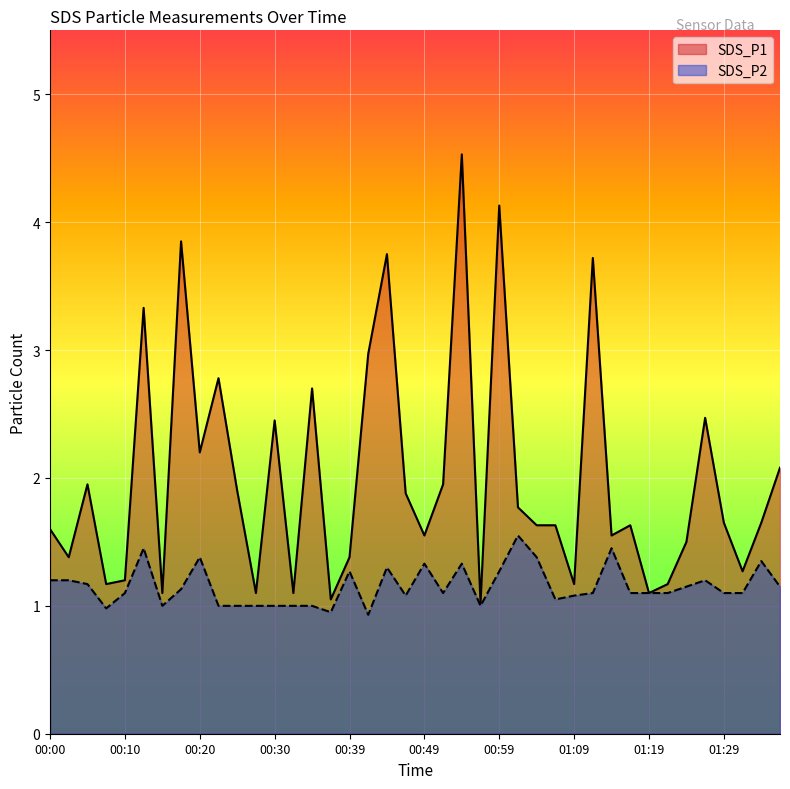

At which label is SDS_P1 closest to 2?

00:05